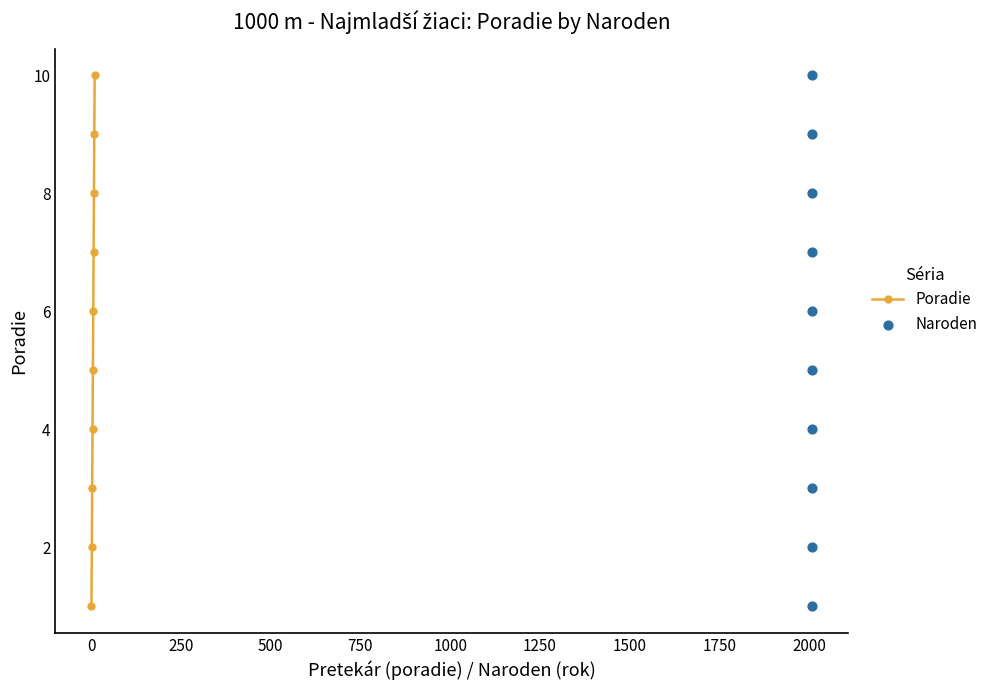

What is the maximum value for Poradie?

10